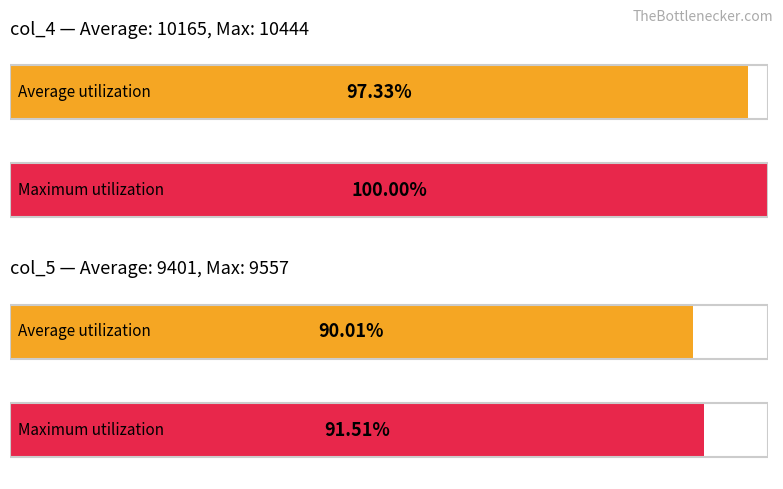

Are the bars horizontal?

Yes